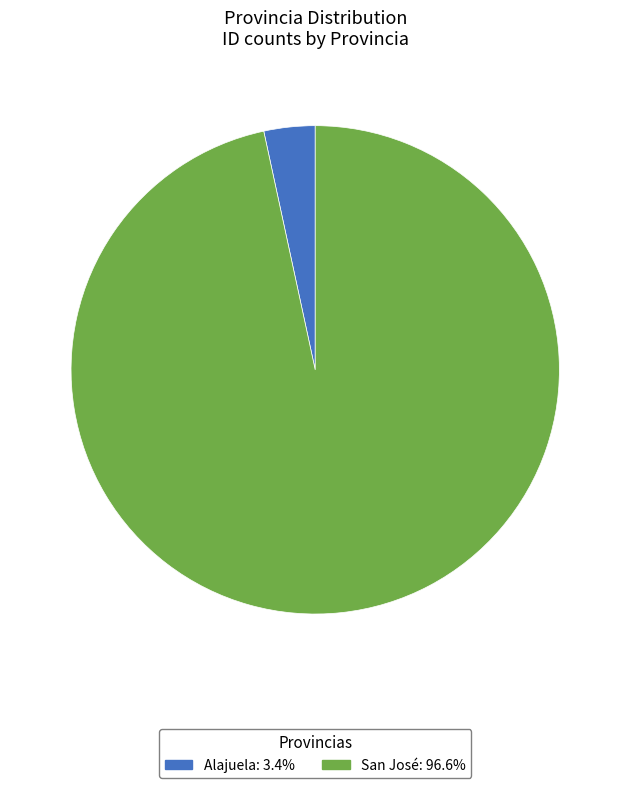

Count the number of slices in the pie.

2